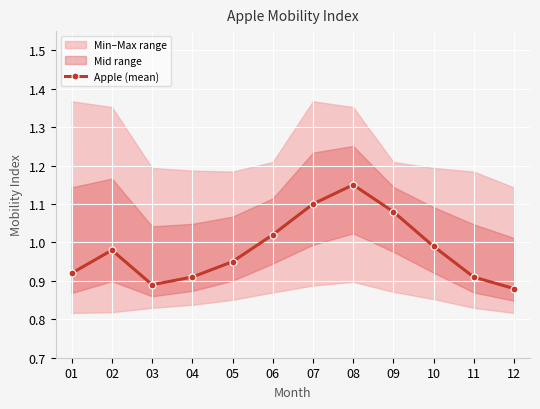

What value does the data have at 01?

0.9